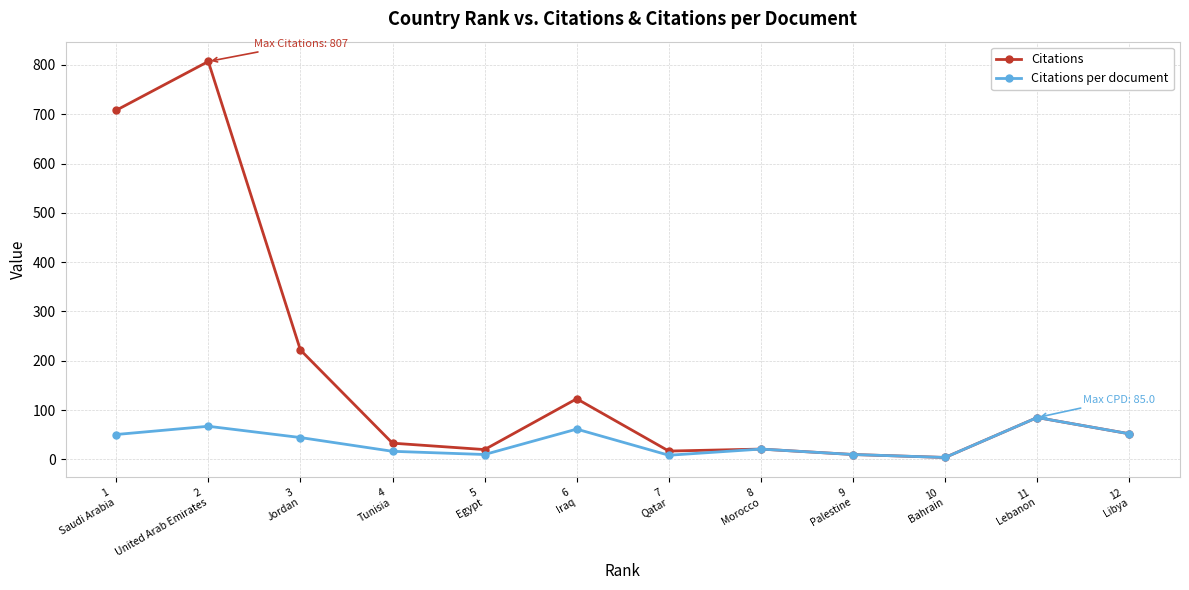

Which series has the largest total across all categories?

Citations